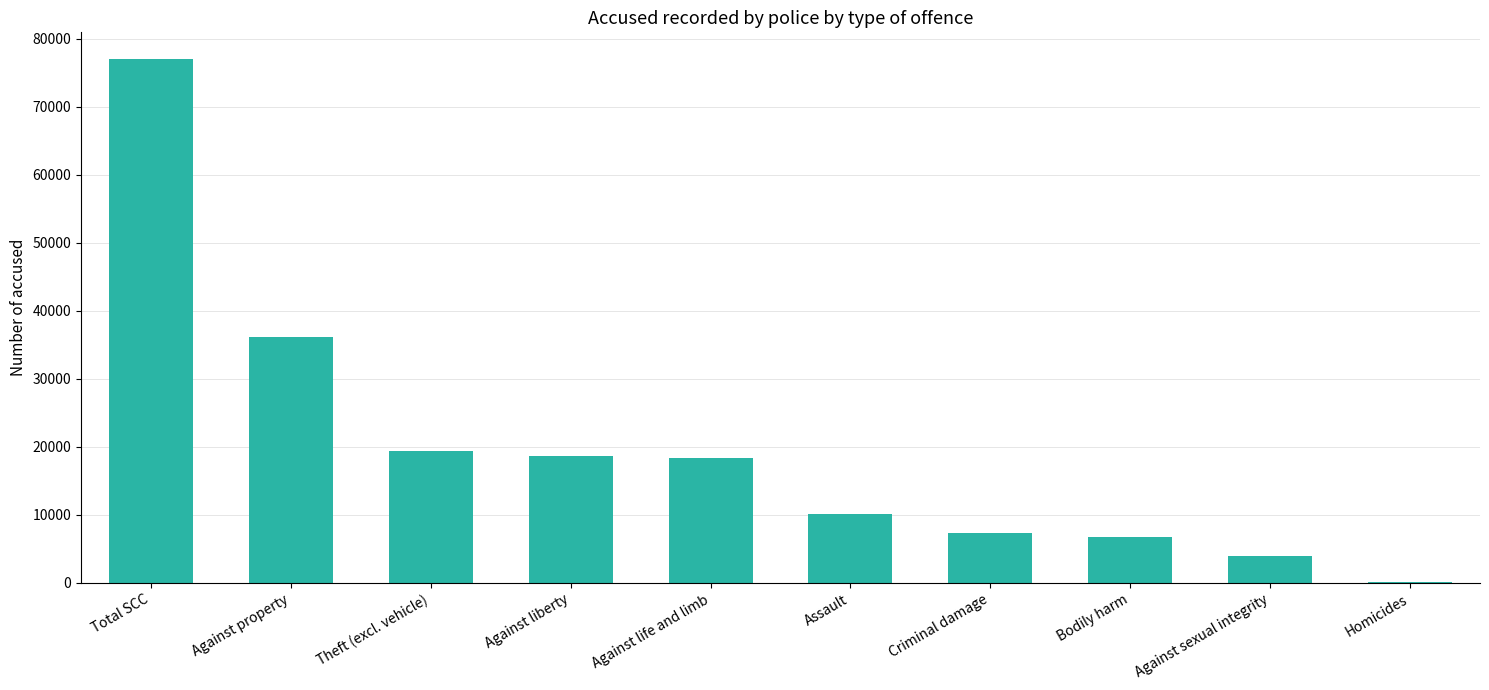

Reading left to right, extract all data points from this chart.

Total SCC=77062	Against property=36109	Theft (excl. vehicle)=19347	Against liberty=18706	Against life and limb=18345	Assault=10122	Criminal damage=7311	Bodily harm=6788	Against sexual integrity=3908	Homicides=196